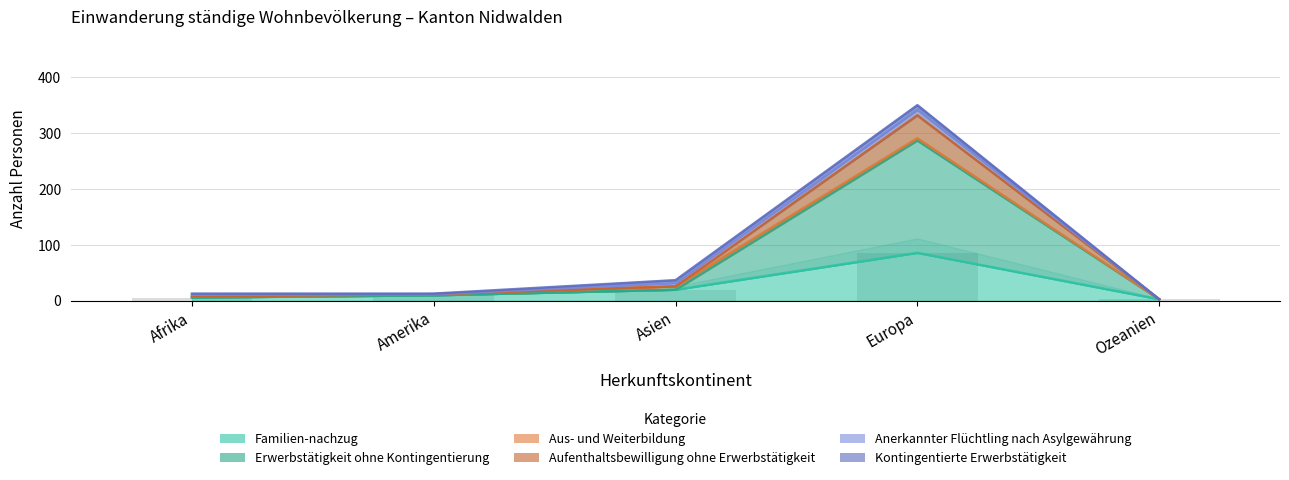

How many values in the Erwerbstätigkeit ohne Kontingentierung series are below 10?

2